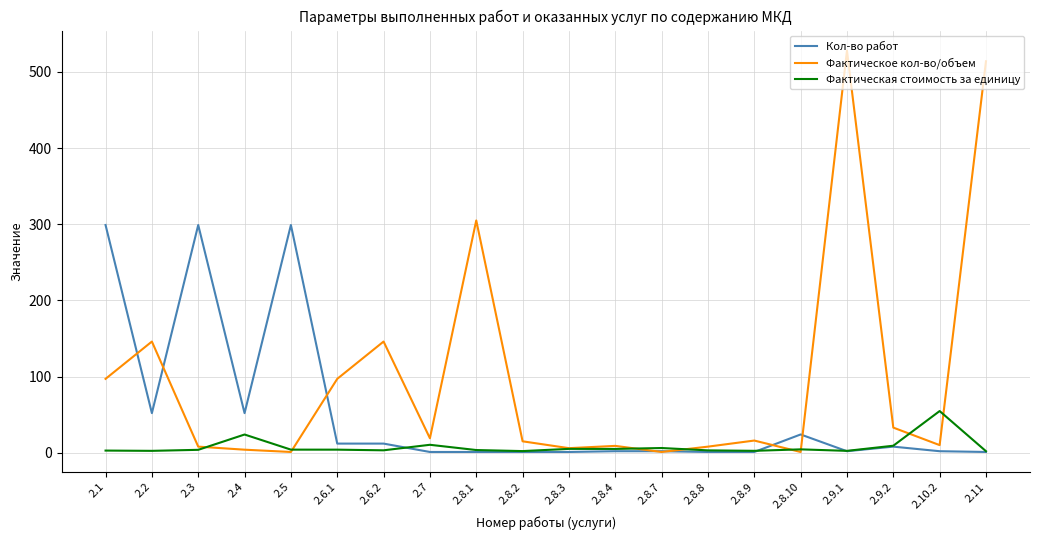

Which series has the widest spread of values?

Фактическое кол-во/объем